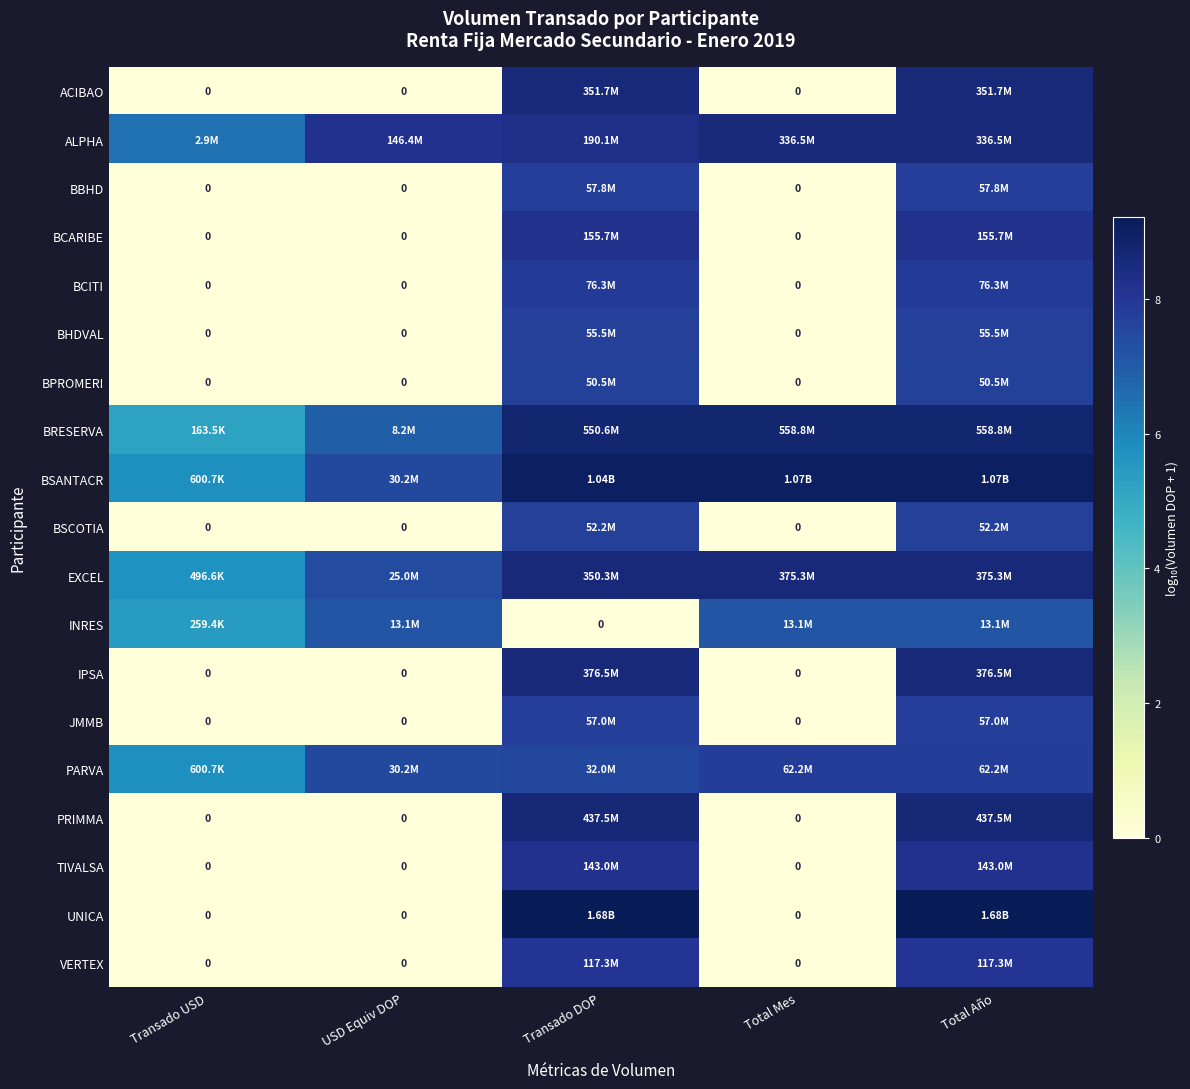

At which label does EXCEL reach its minimum?

Transado USD